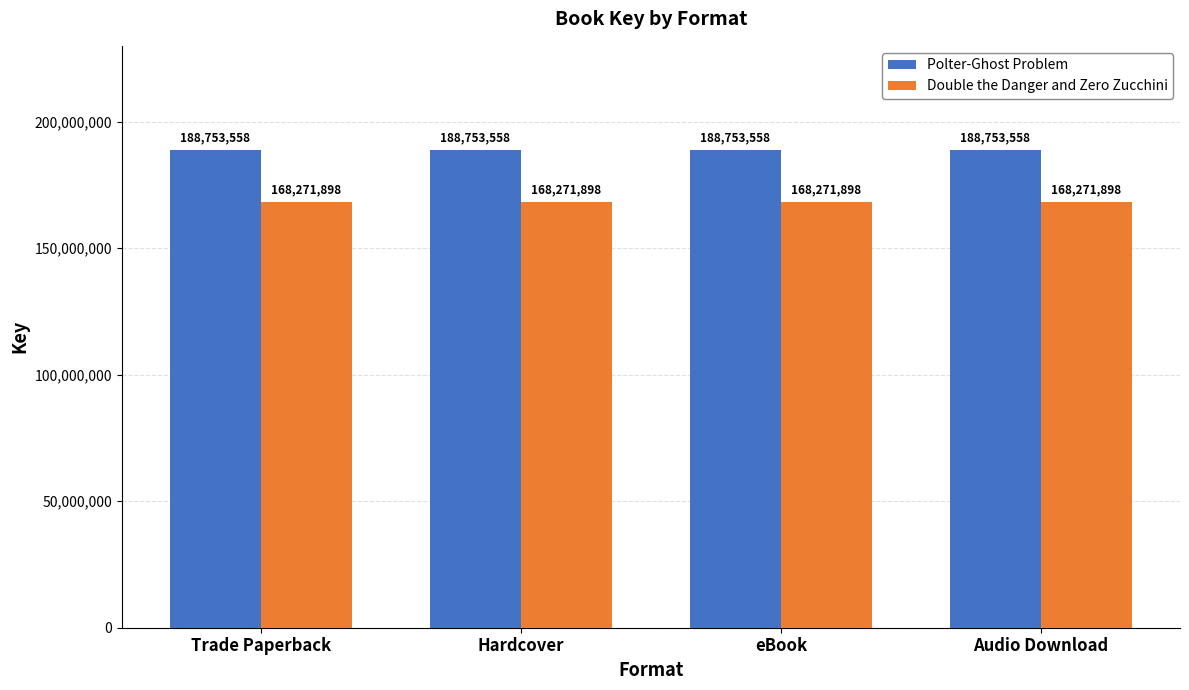

Is it true that Polter-Ghost Problem equals 188753558 at Trade Paperback?

True